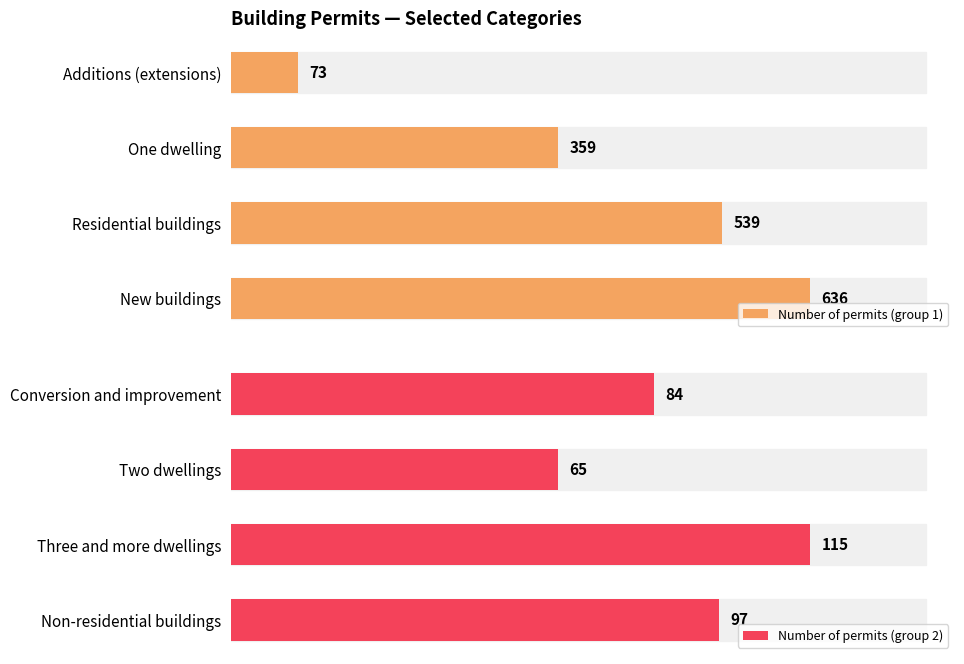

Which series has the largest range (max minus min)?

Number of permits (group 1)